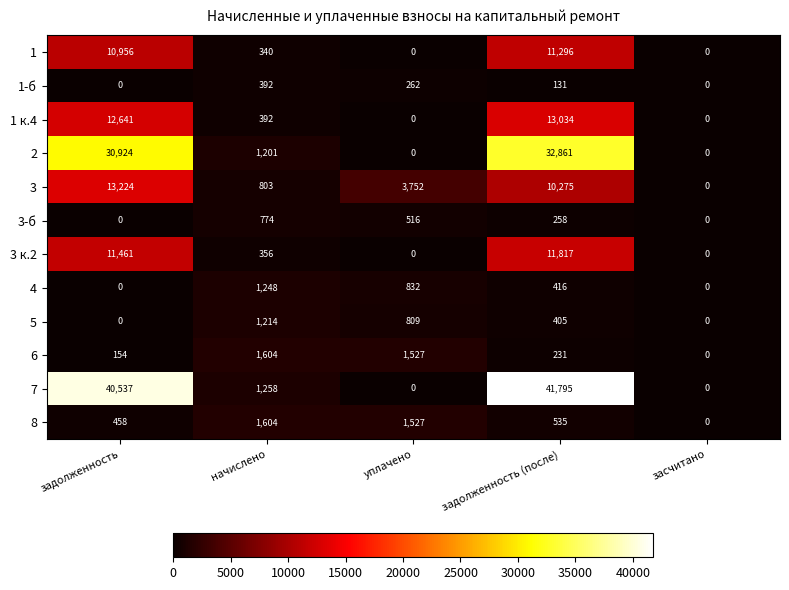

True or false: 2 has a value of 51719 at задолженность (после).

False